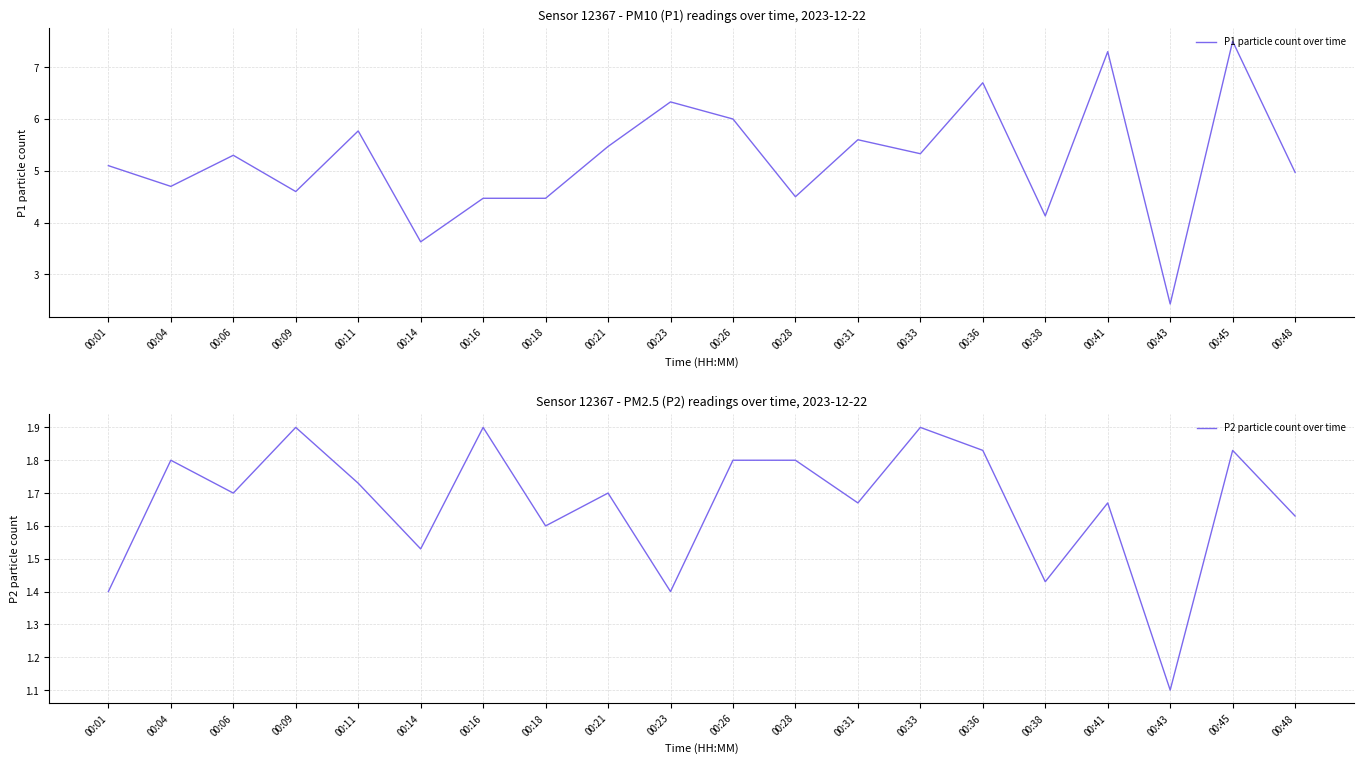

Which series changed the most between 00:18 and 00:45?

P1 particle count over time